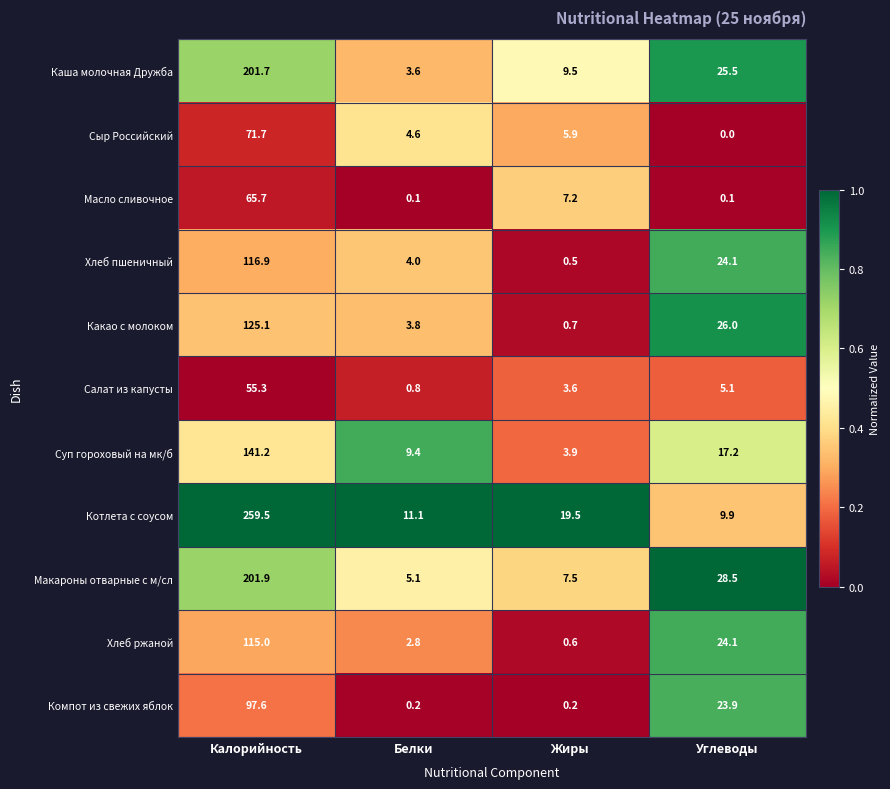

Count the number of categories in the chart.

4